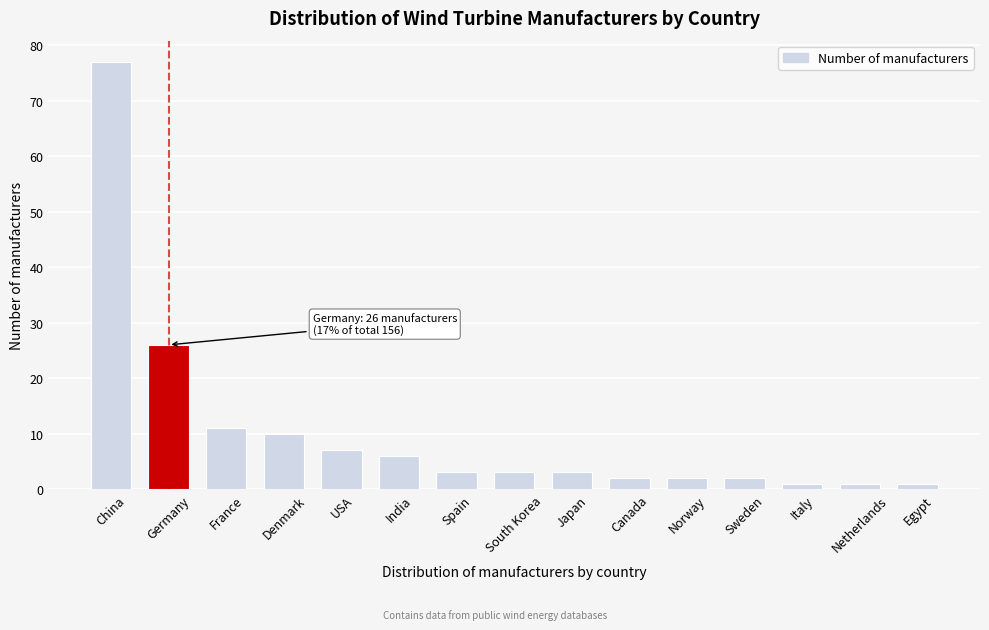

Reading right to left, what are all the values shown in this chart?

Egypt=1	Netherlands=1	Italy=1	Sweden=2	Norway=2	Canada=2	Japan=3	South Korea=3	Spain=3	India=6	USA=7	Denmark=10	France=11	Germany=26	China=77